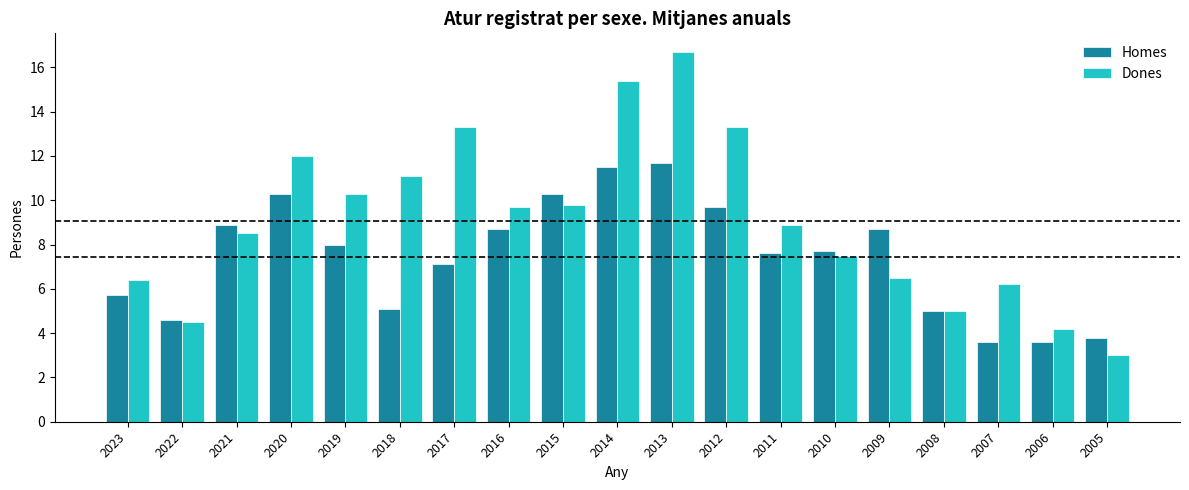

Is it true that Dones equals 10.3 at 2019?

True